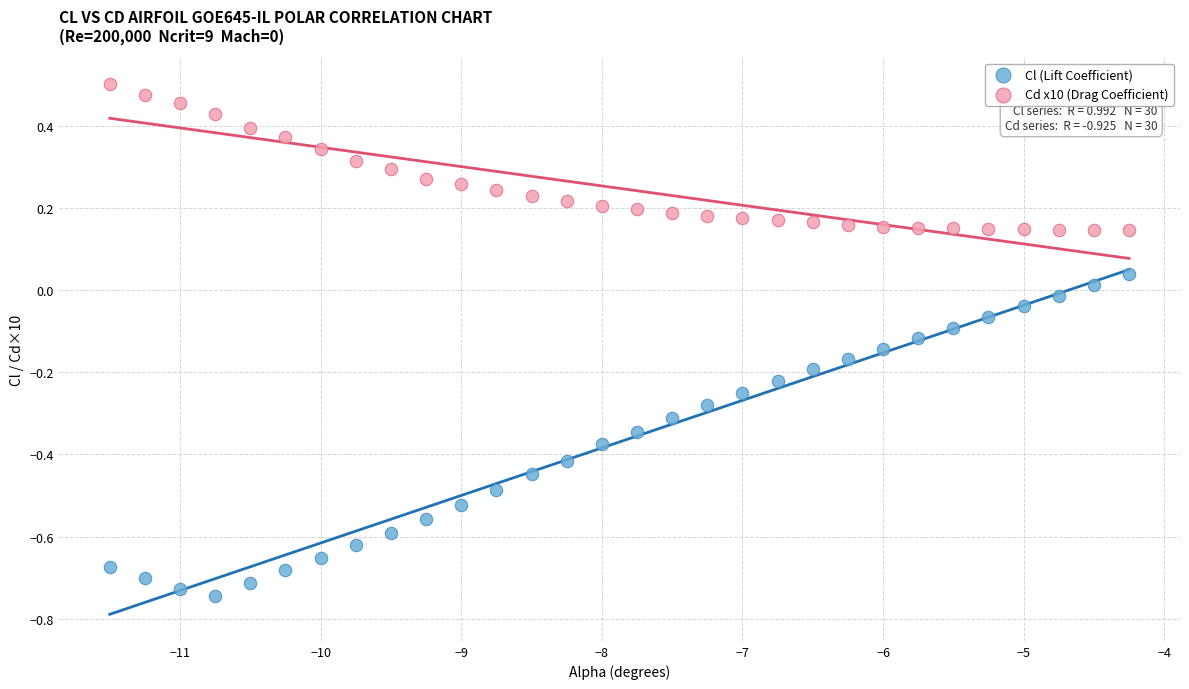

Across all data points, what is the range of X values (max minus min)?

7.2